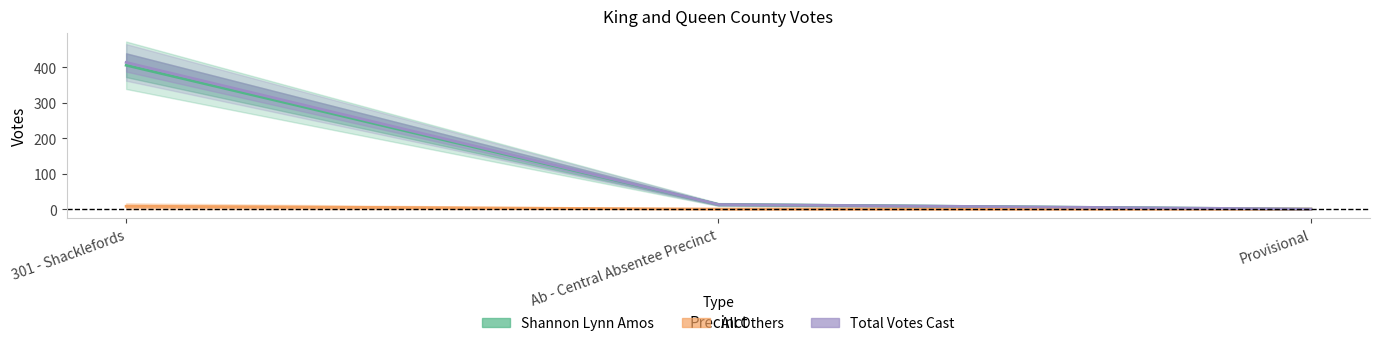

What is the spread (max minus min) of values at 301 - Shacklefords?

406